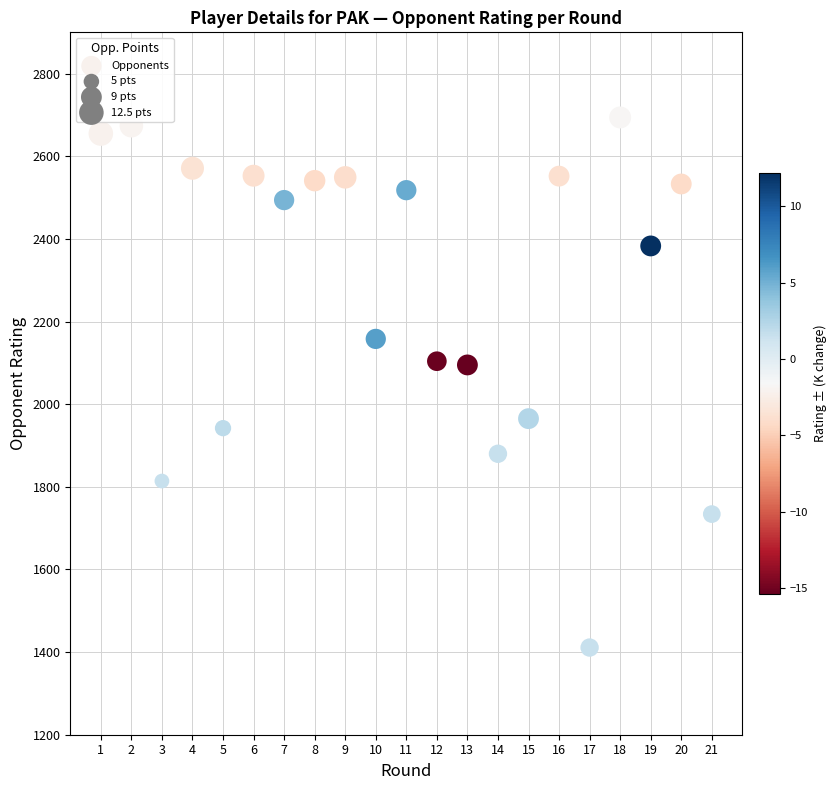

What is the range of Y values (max minus min)?

1283